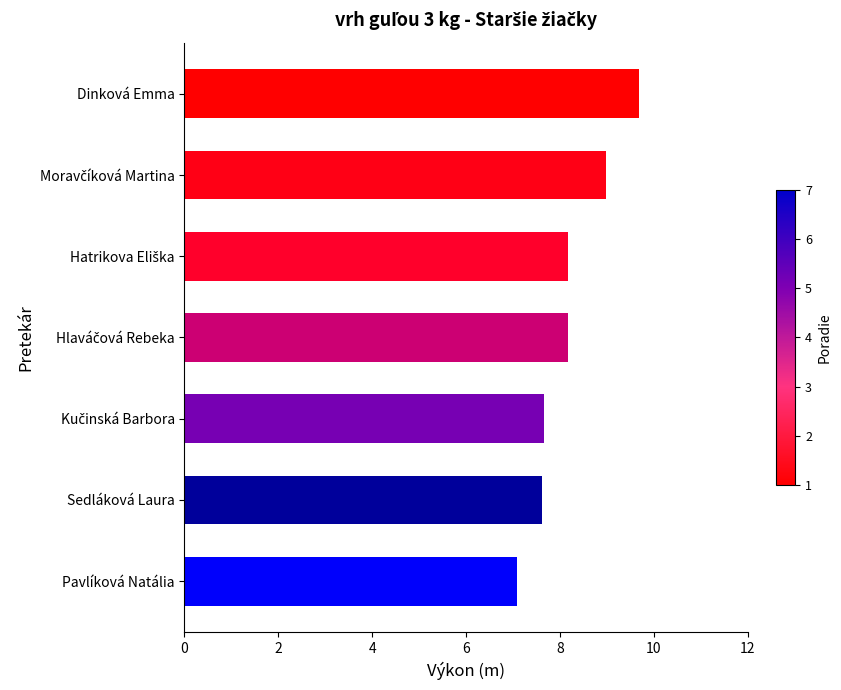

What is the difference between the maximum and minimum values?

2.6